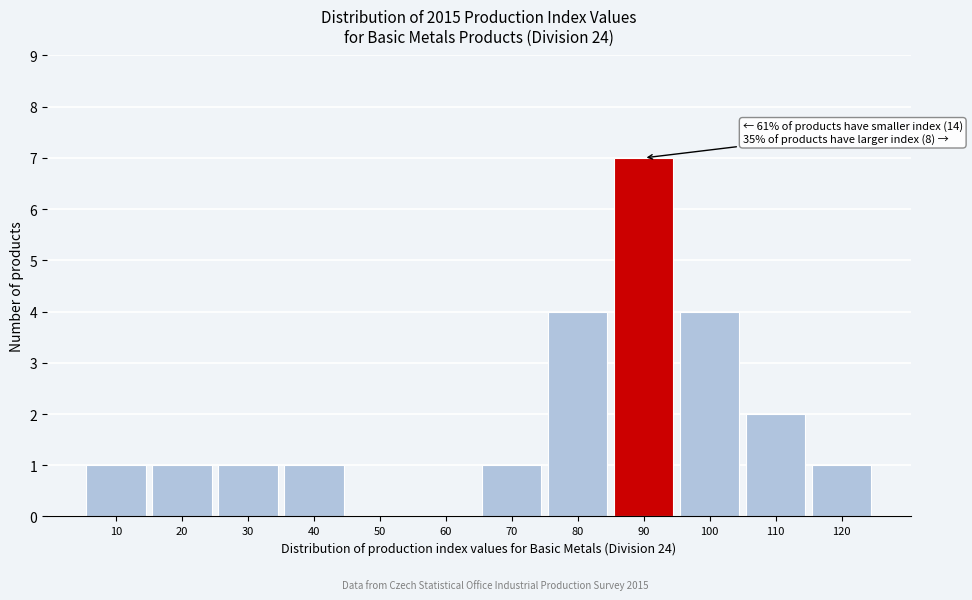

Reading right to left, list all the values displayed in this chart.

120=1	110=2	100=4	90=7	80=4	70=1	60=0	50=0	40=1	30=1	20=1	10=1